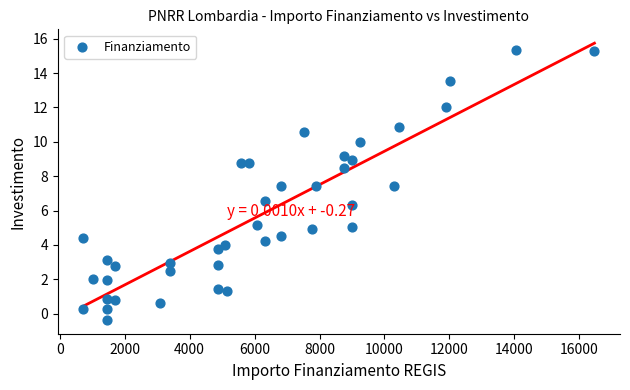

What is the range of X values (max minus min)?

15735.0